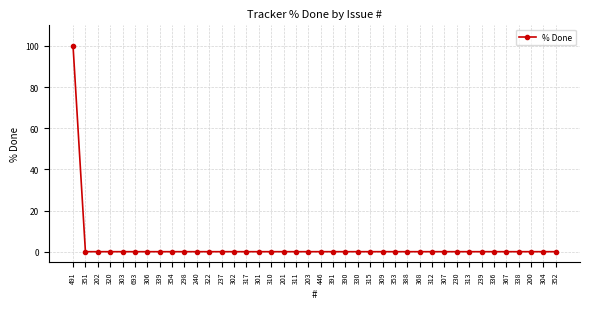

Reading right to left, list all the values displayed in this chart.

352=0	304=0	200=0	338=0	367=0	336=0	239=0	313=0	230=0	307=0	312=0	368=0	388=0	353=0	309=0	315=0	330=0	390=0	391=0	446=0	203=0	311=0	201=0	310=0	301=0	317=0	302=0	237=0	322=0	240=0	298=0	354=0	339=0	306=0	693=0	303=0	320=0	202=0	351=0	491=100